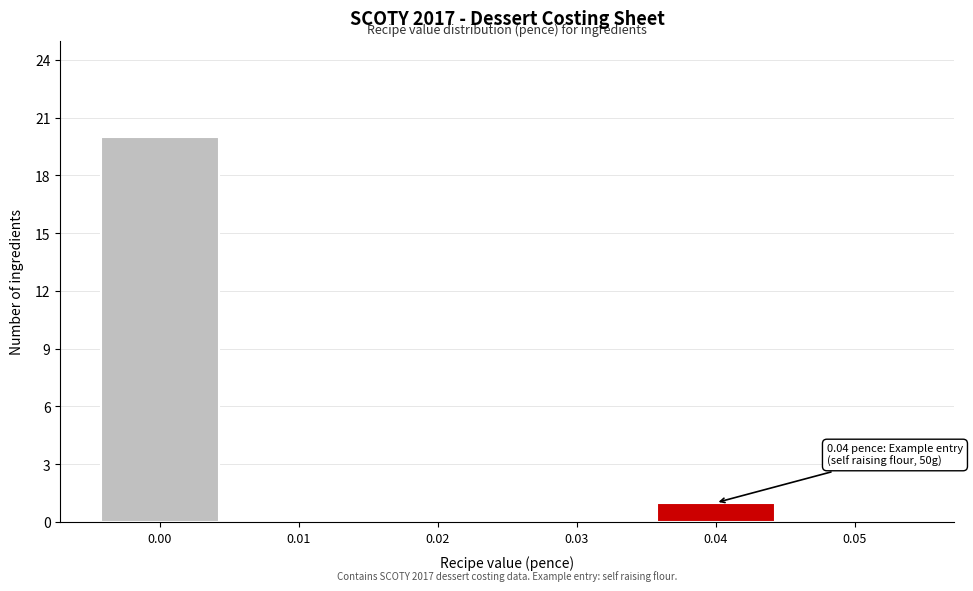

Reading right to left, list all the values displayed in this chart.

0.05=0	0.04=1	0.03=0	0.02=0	0.01=0	0.00=20